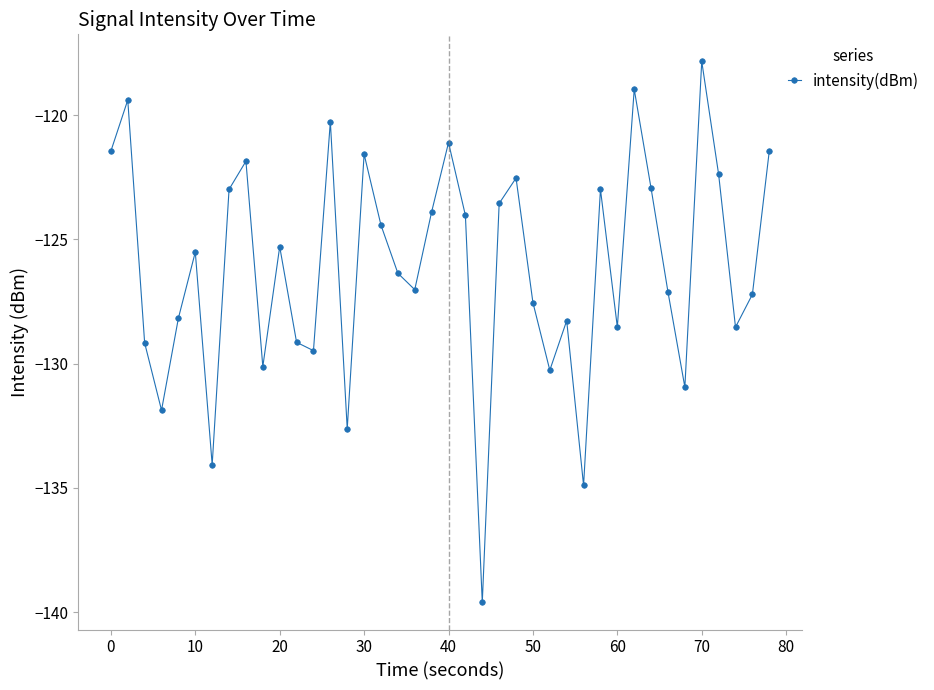

What is the minimum value shown in the chart?

-139.6